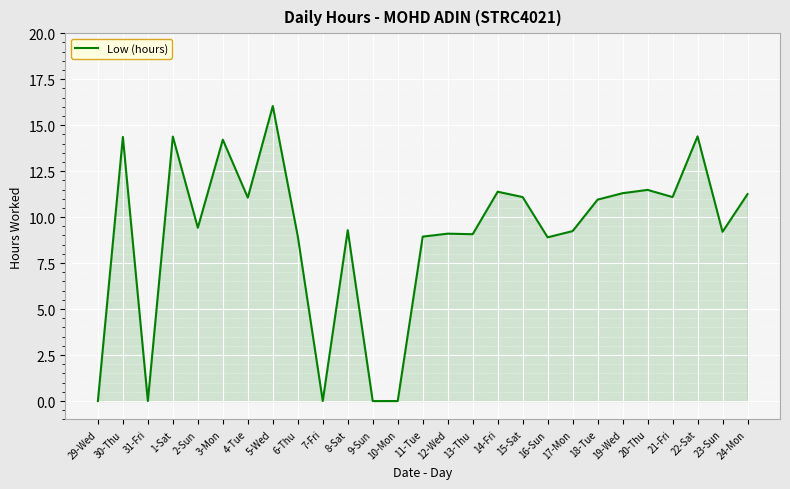

What is the greatest value displayed?

16.0